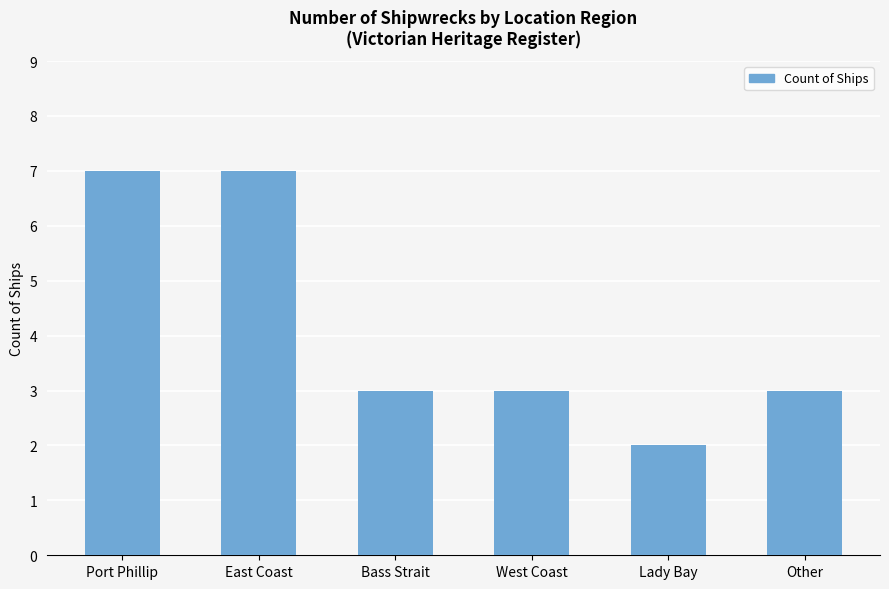

The value at Bass Strait is 1. True or false?

False